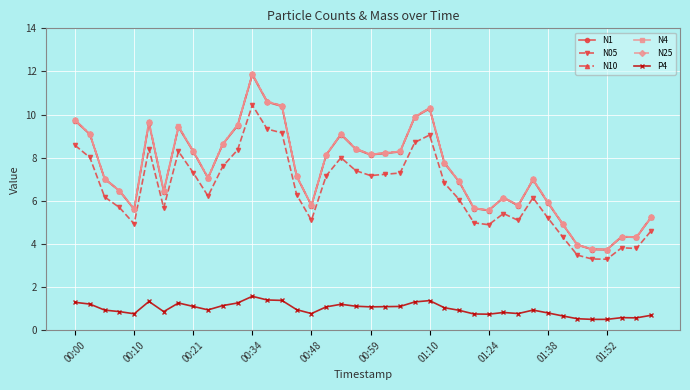

What is the minimum value for N4?

3.7